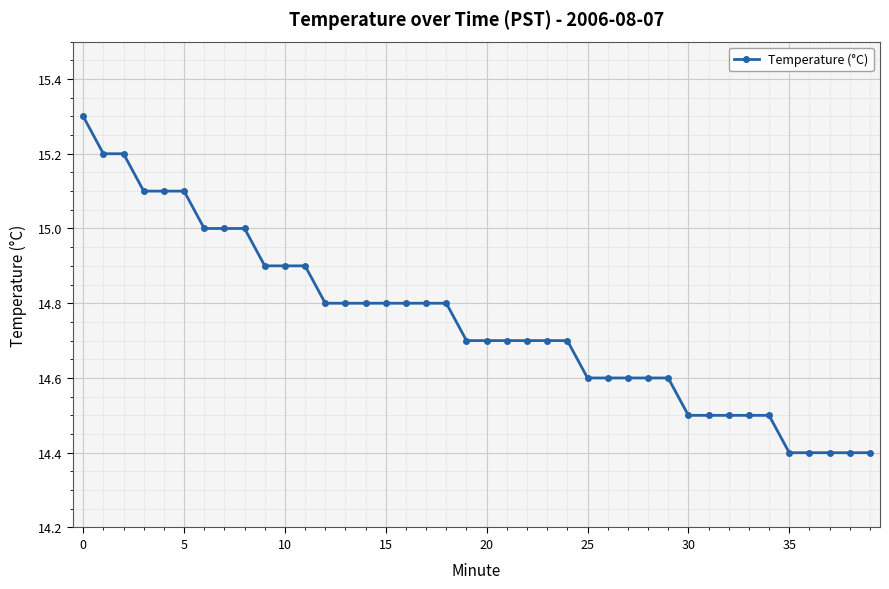

What is the greatest value displayed?

15.3